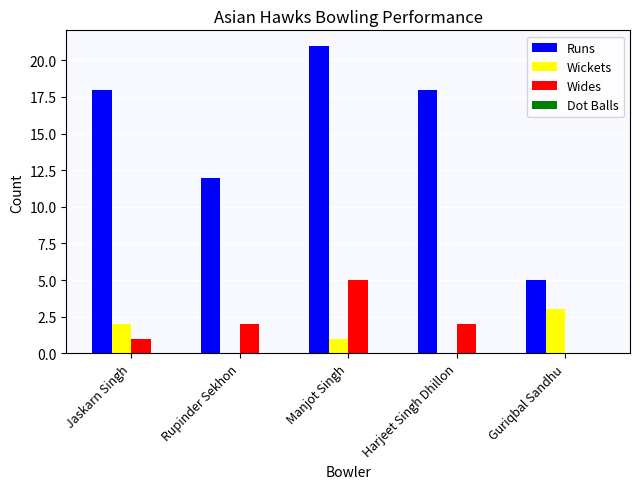

How many data points does each series have?

5